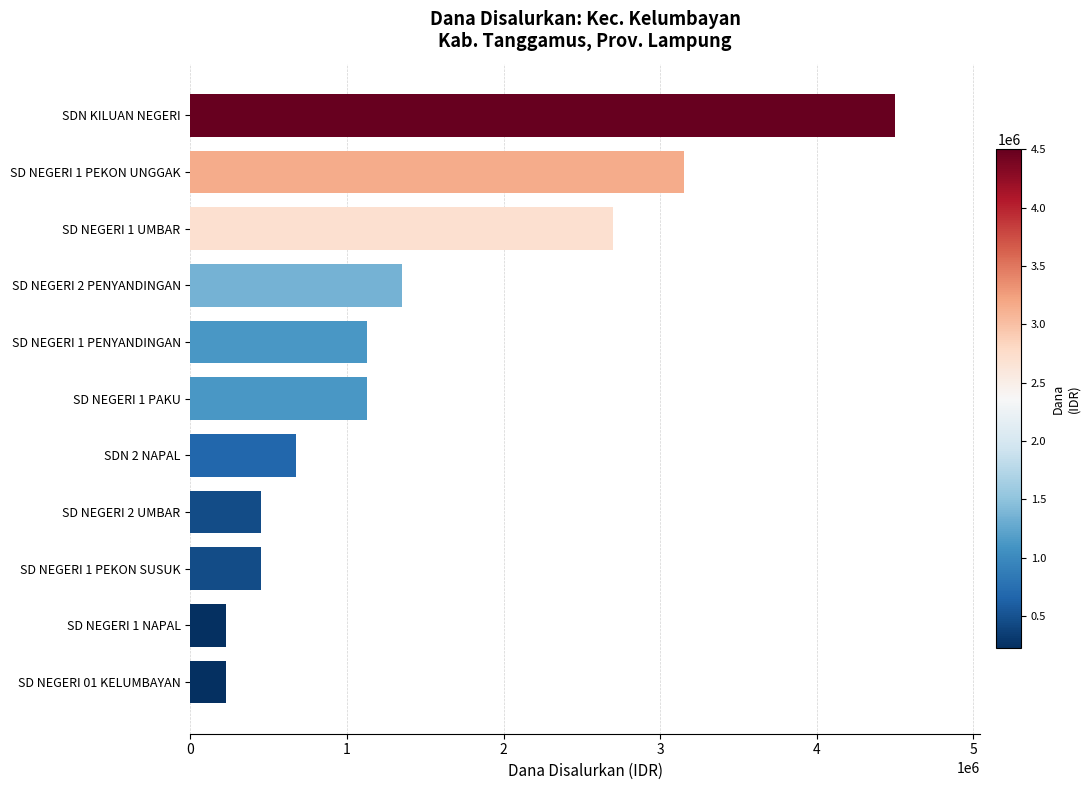

What is the ratio of the value at SDN 2 NAPAL to the value at SD NEGERI 1 PEKON SUSUK?

1.5